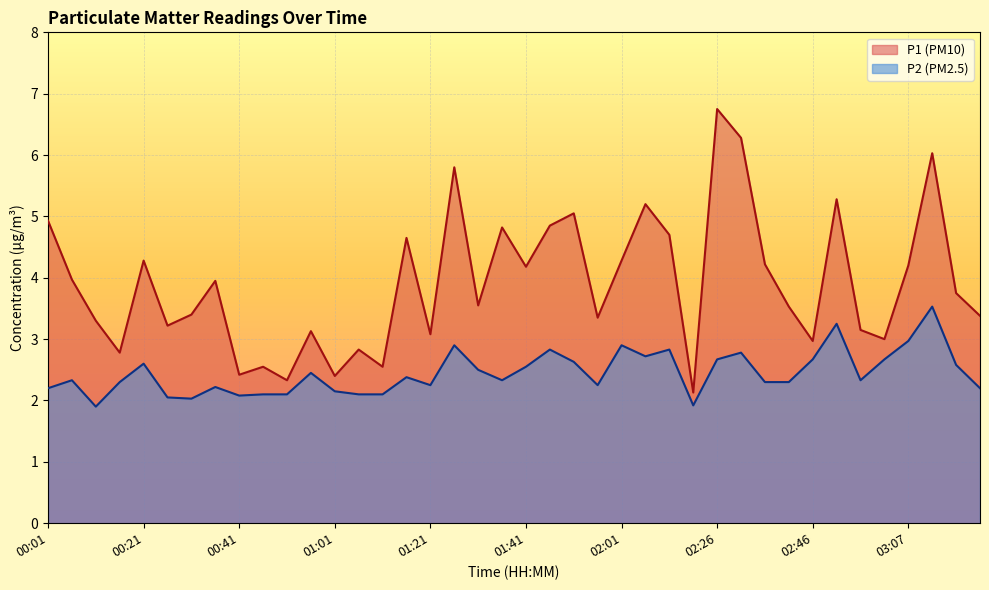

What is the value of the P2 point at the 21st from the left?

2.5